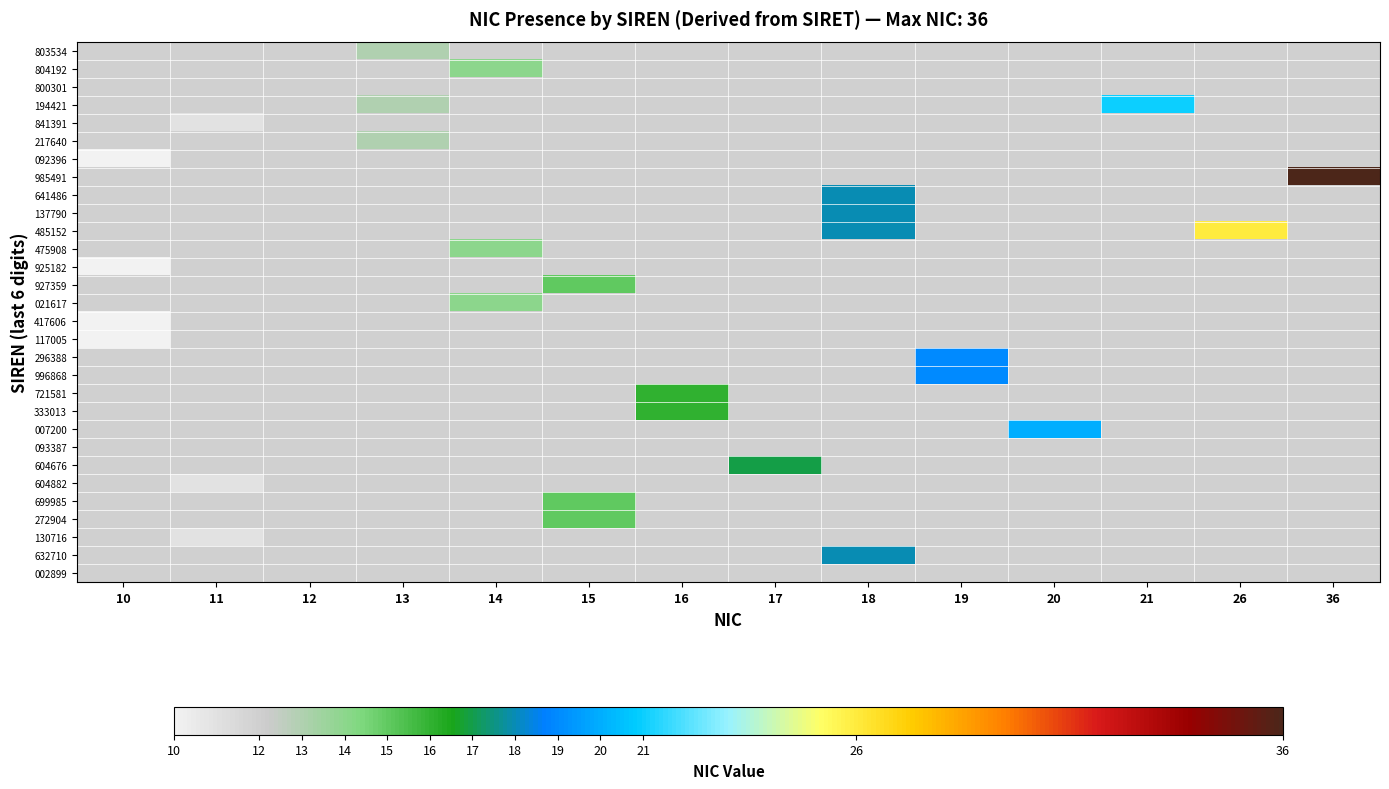

At how many categories does at least one series exceed 7?

14